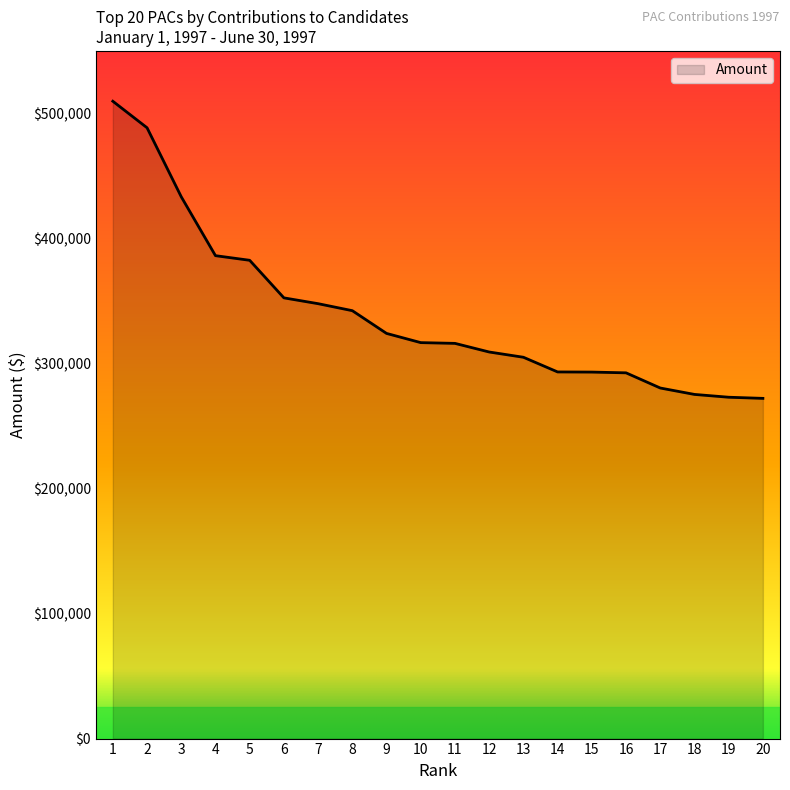

What is the minimum value shown in the chart?

272111